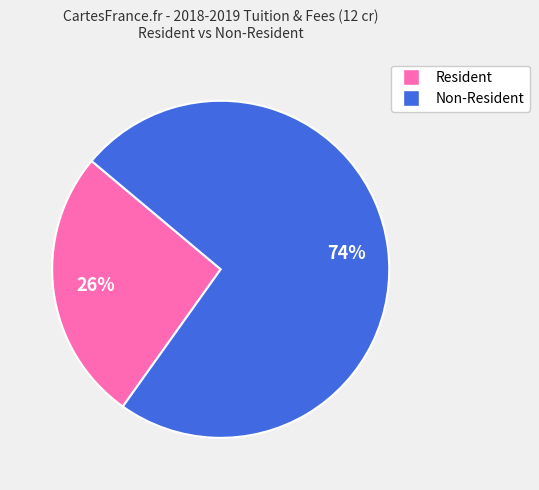

How many slices are in this pie chart?

2